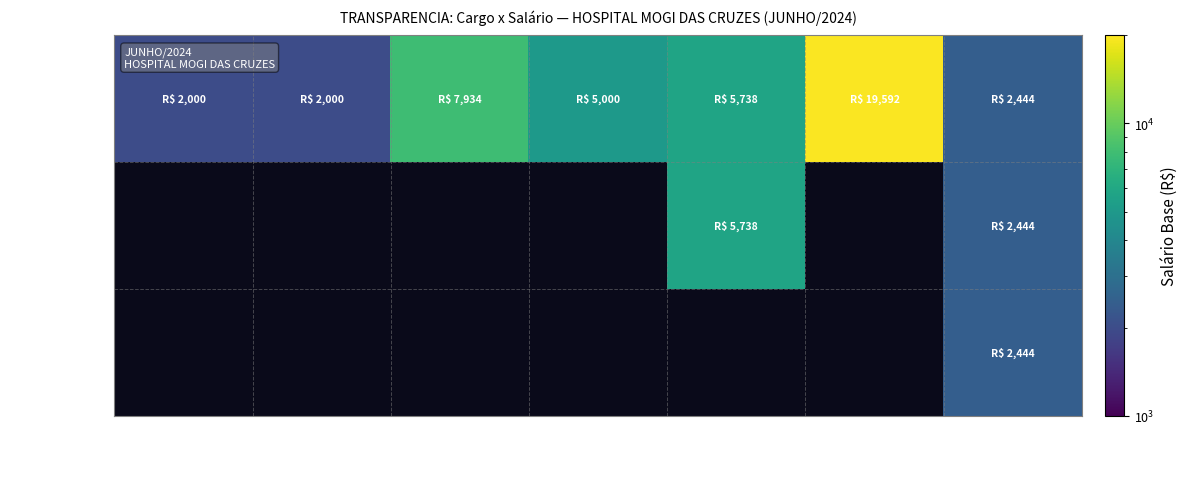

How many data points does each series have?

7